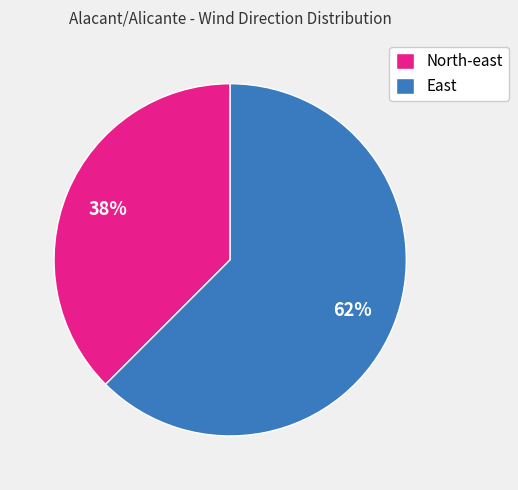

Does North-east account for over 50% of the chart?

No